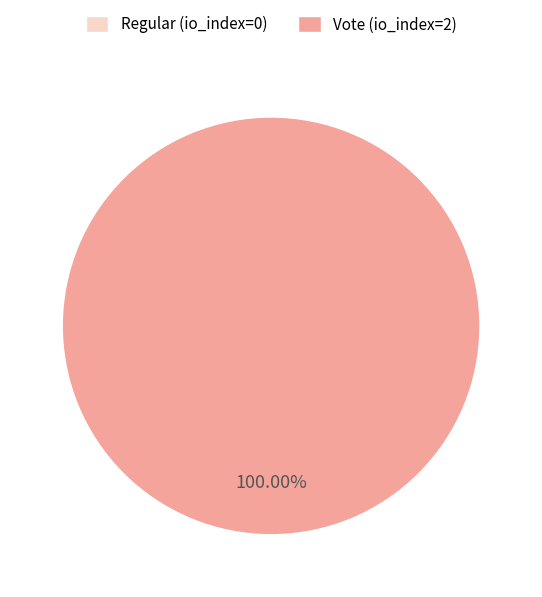

To the nearest percent, what is the average slice percentage?

50%